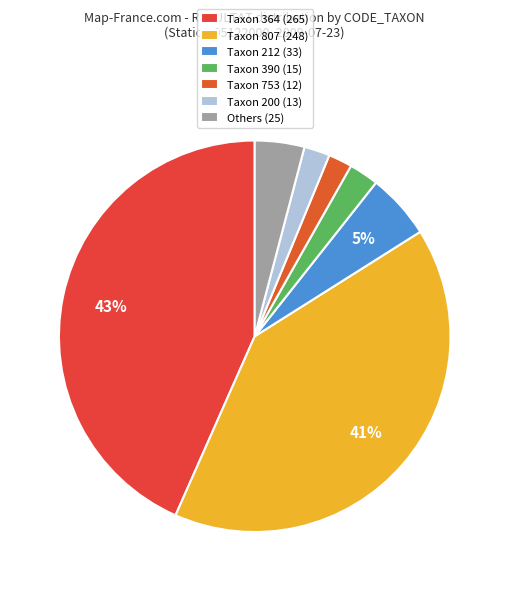

Is there a majority slice in this chart?

No